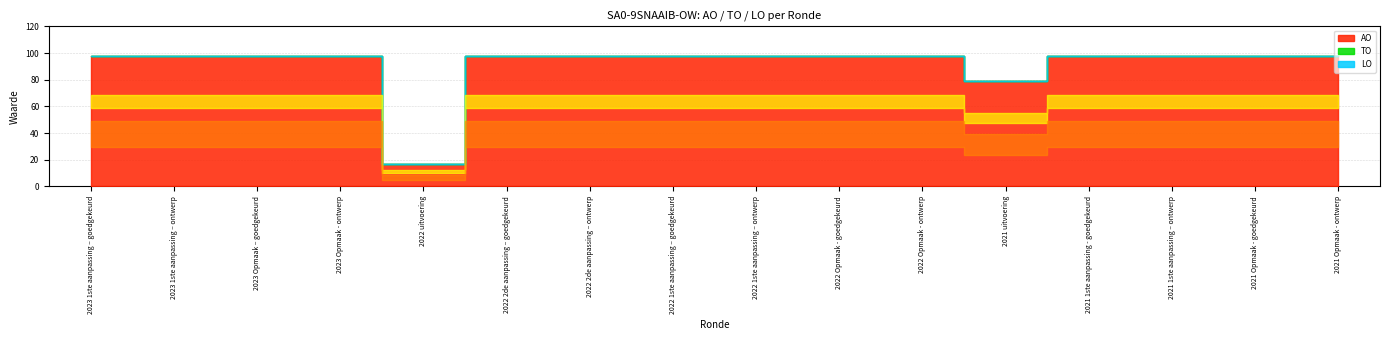

Is it true that TO equals 0 at 2021 Opmaak - ontwerp?

True